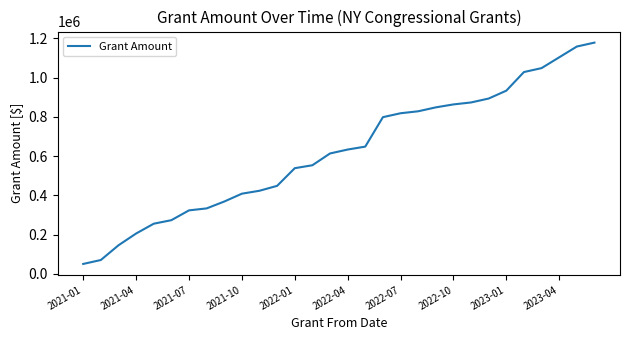

What is the difference between the maximum and minimum values?

1128000